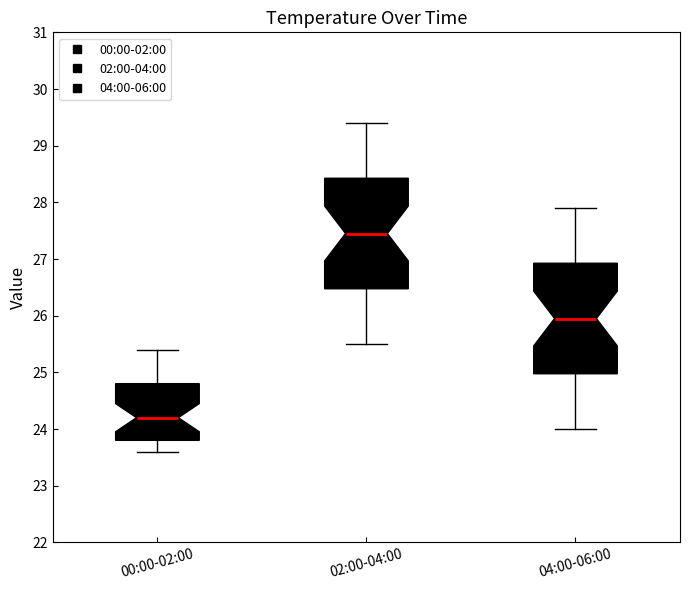

Where does the upper whisker of the box for 04:00-06:00 end on the y-axis? The values are not printed on the chart, so give them approximately, as read against the axis.

27.9